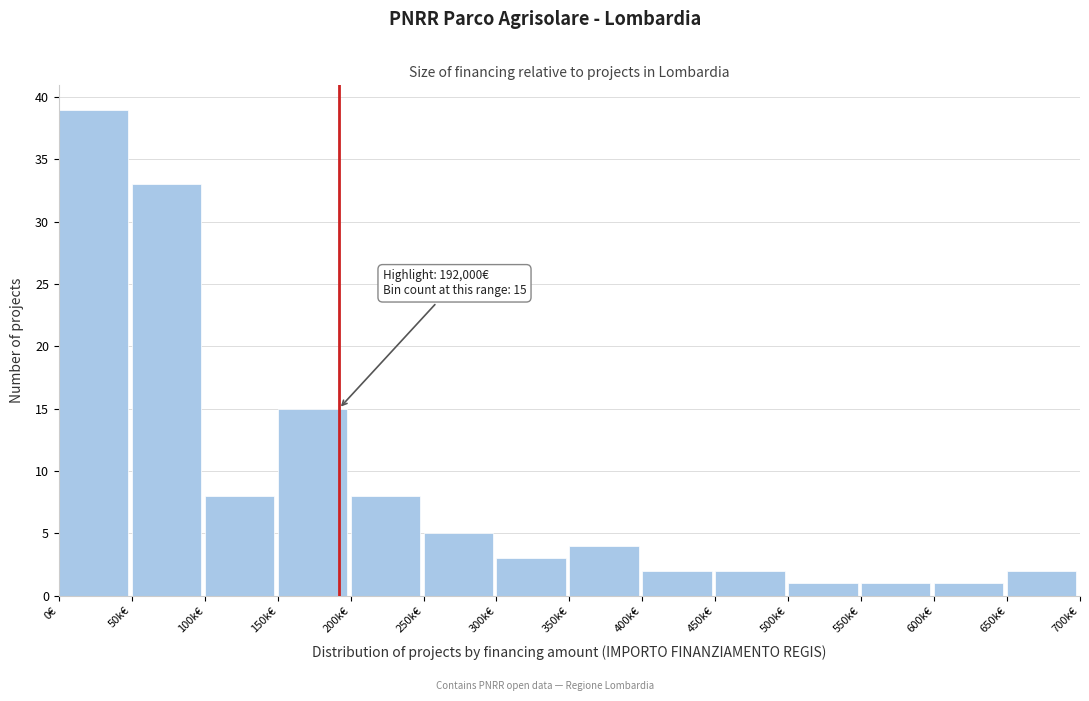

Reading left to right, transcribe all the data shown in this chart.

0€=39	50k€=33	100k€=8	150k€=15	200k€=8	250k€=5	300k€=3	350k€=4	400k€=2	450k€=2	500k€=1	550k€=1	600k€=1	650k€=2